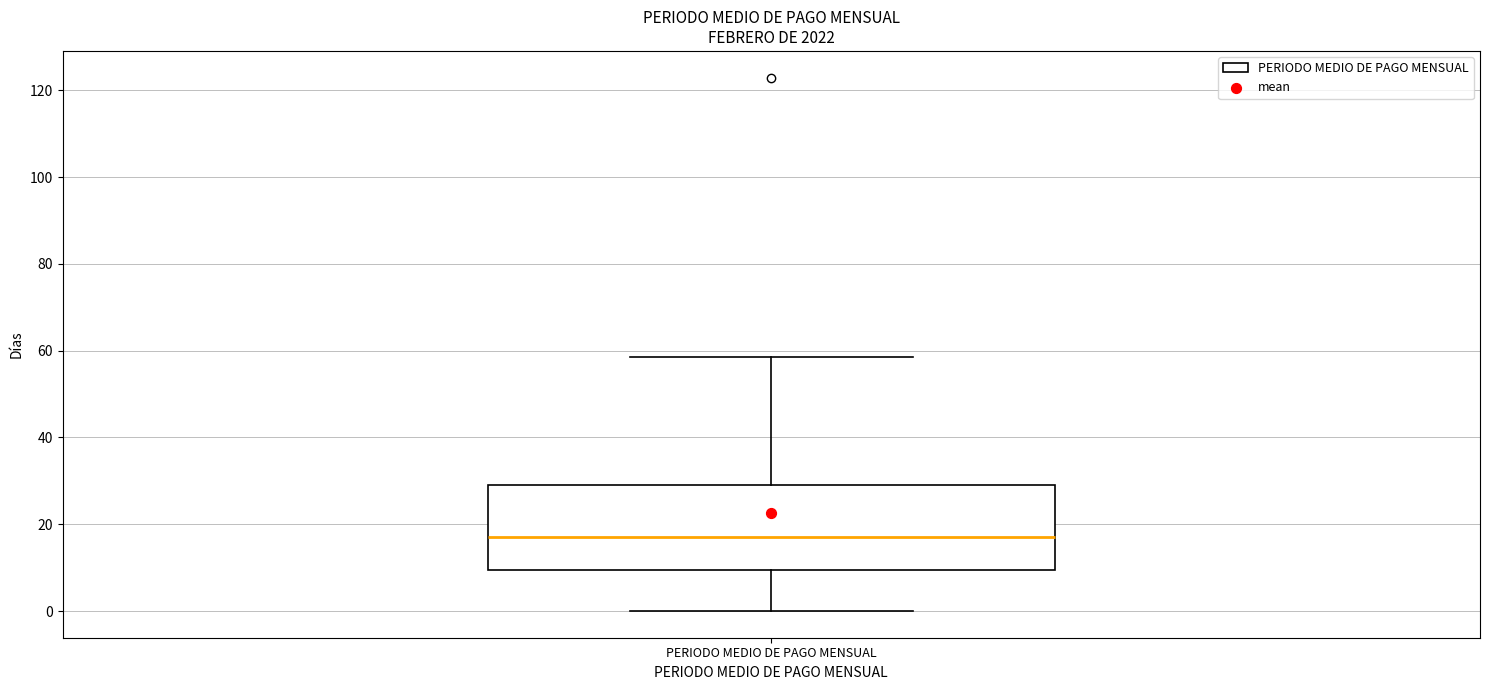

Transcribe this box plot: give where the median line is, the range the box spans, and where the two whiskers end, as read against the y-axis. The values are not printed on the chart, so give them approximately, as read against the axis.

median 16, box 10 to 30, whiskers 0 to 58